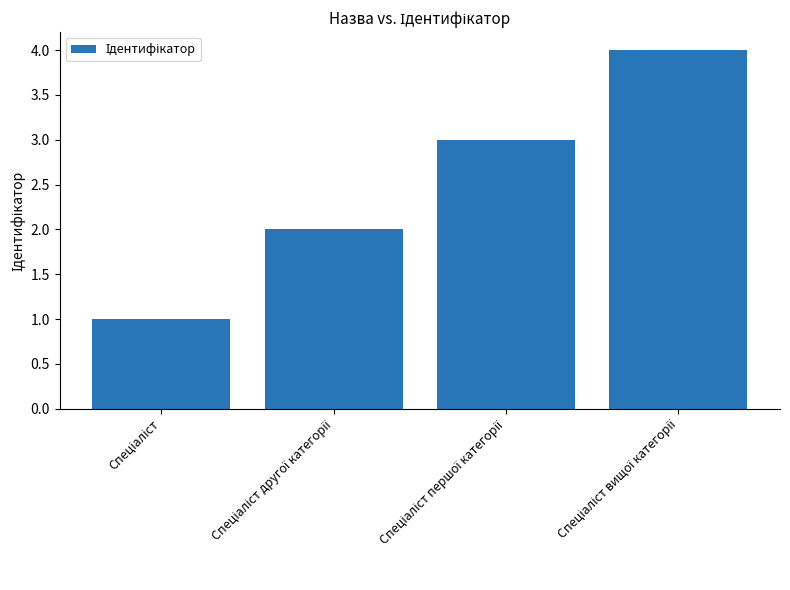

What is the greatest value displayed?

4